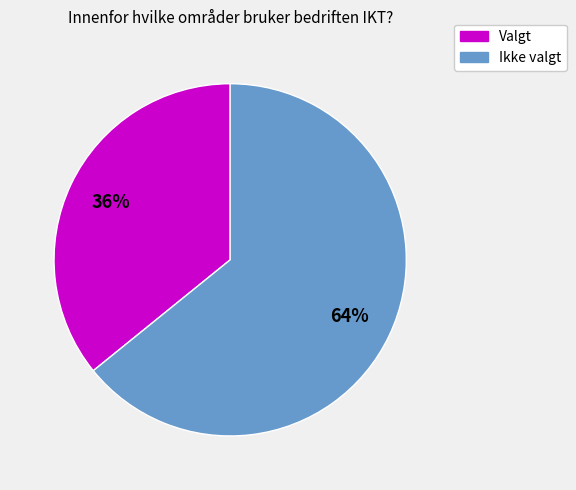

Does any single category account for the majority?

Yes